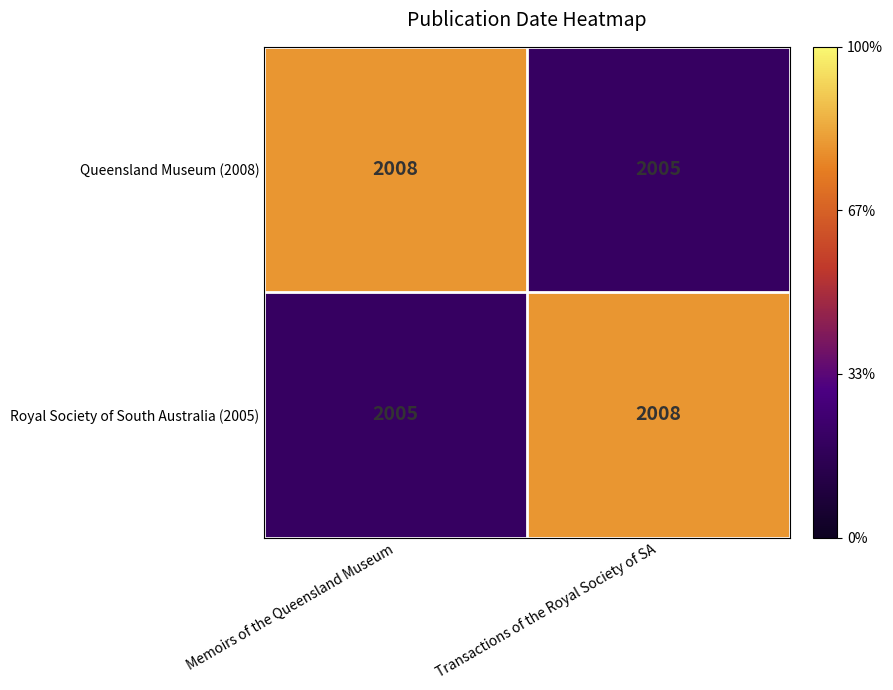

What is the difference between the Queensland Museum (2008) values at Memoirs of the Queensland Museum and Transactions of the Royal Society of SA?

3